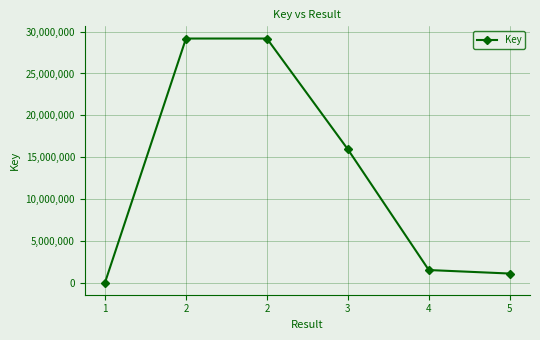

At which label is the value closest to 14593904?

3